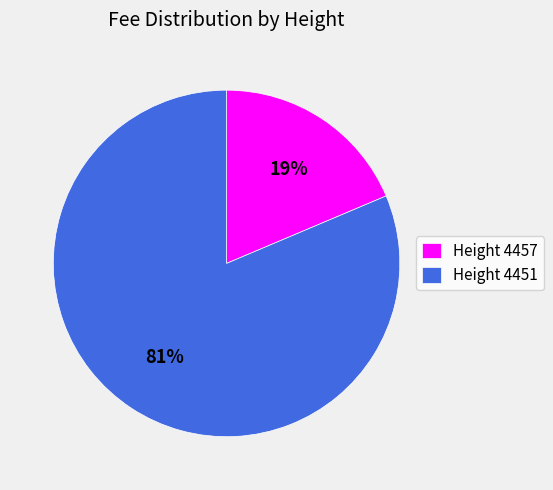

Which category has the biggest portion of the pie?

Height 4451